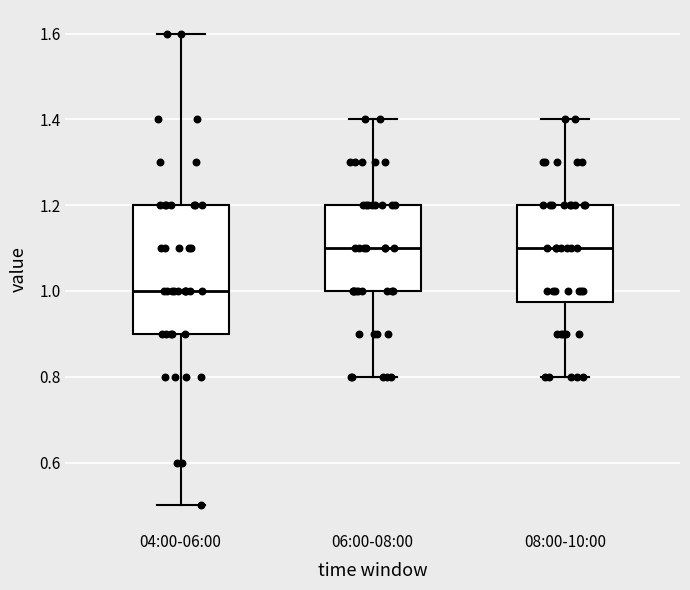

Which box is the tallest, from its lower edge to its upper edge?

04:00-06:00